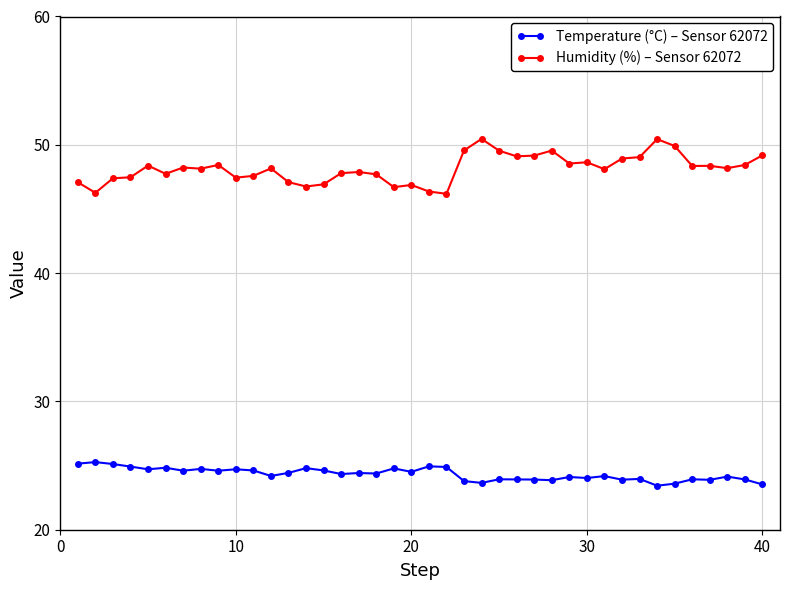

Which series has the largest total across all categories?

Humidity (%) – Sensor 62072